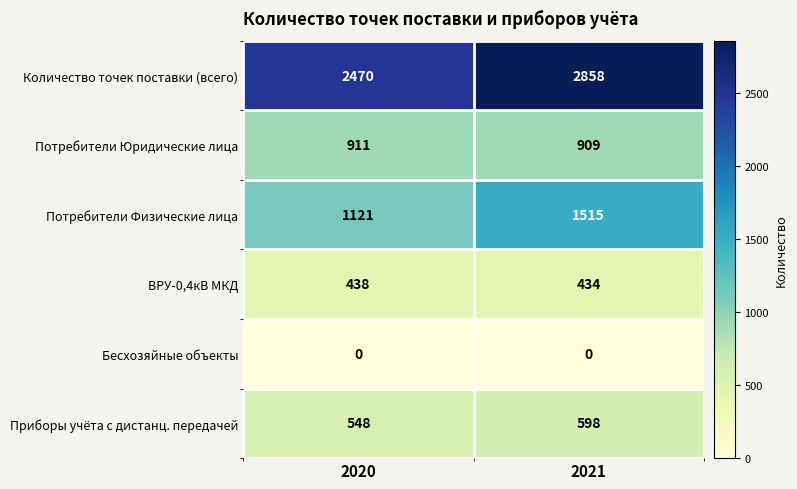

Read the Количество точек поставки (всего) value at 2020, to the nearest 10.

2470